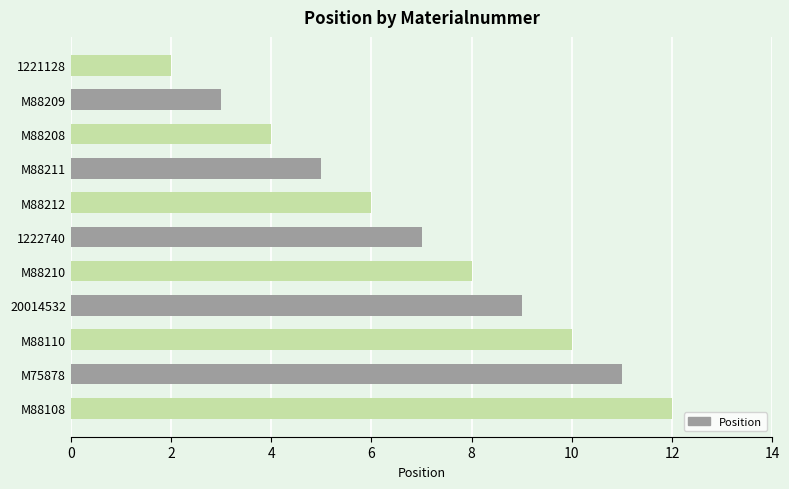

Approximately how many times larger is the value at M88108 compared to M88210?

1.5